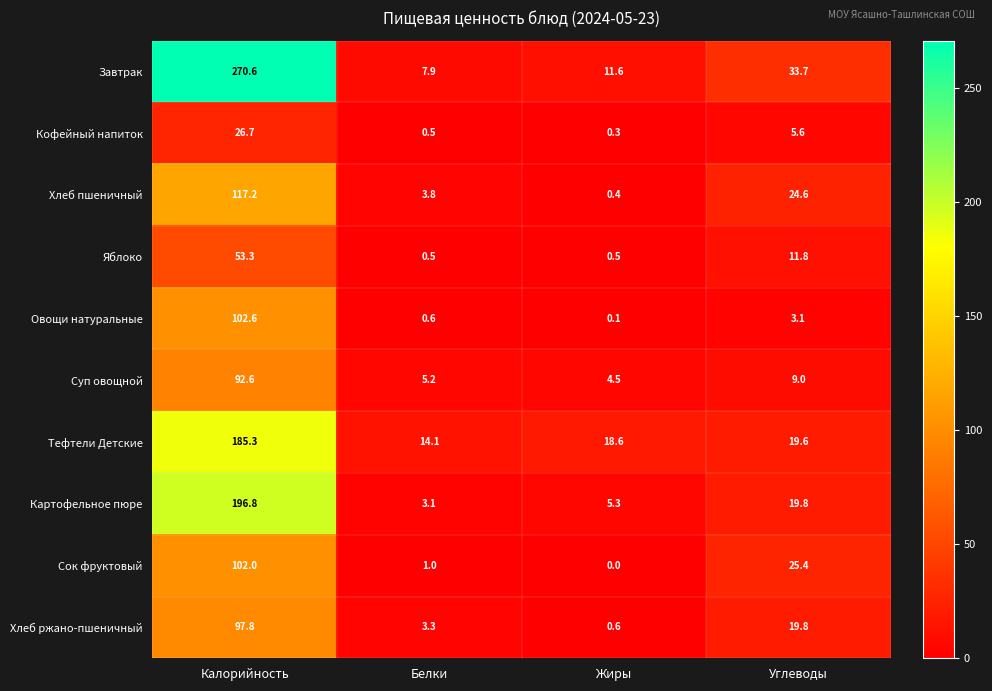

What is the difference between the maximum and minimum values in the Кофейный напиток series?

26.4